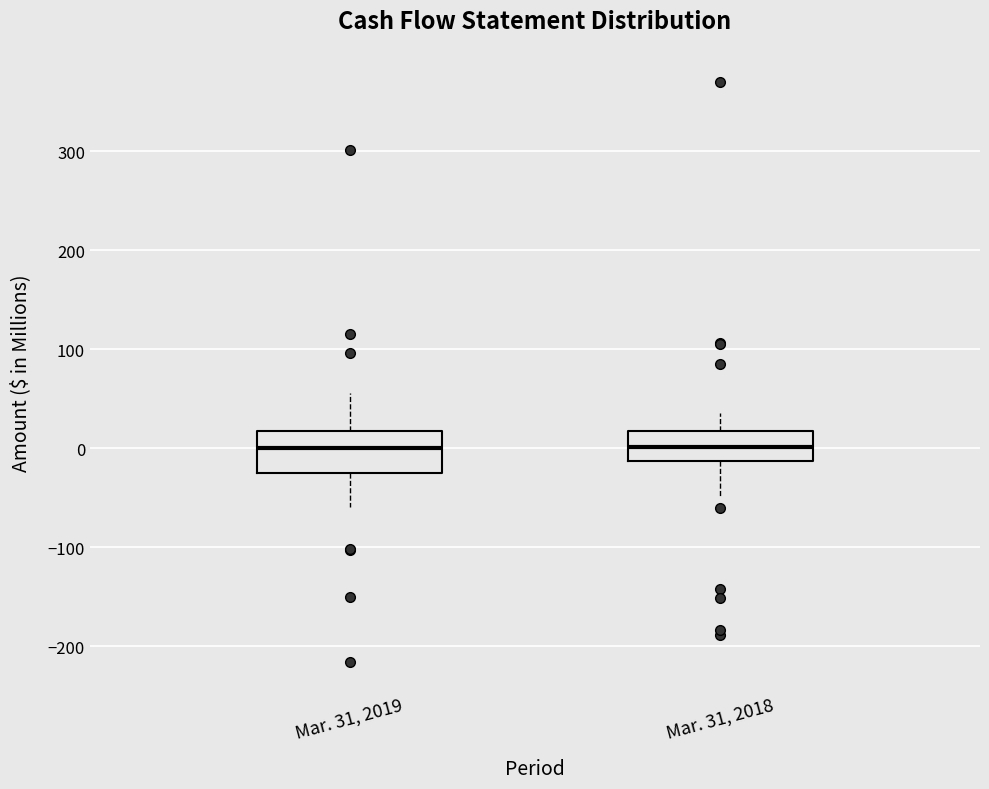

Reading left to right, transcribe this box plot: for each box, give where its median line is, the range the box spans, and where its two whiskers end, as read against the y-axis. The values are not printed on the chart, so give them approximately, as read against the axis.

Mar. 31, 2019: median 0, box -20 to 20, whiskers -60 to 60
Mar. 31, 2018: median 0, box -10 to 20, whiskers -50 to 40